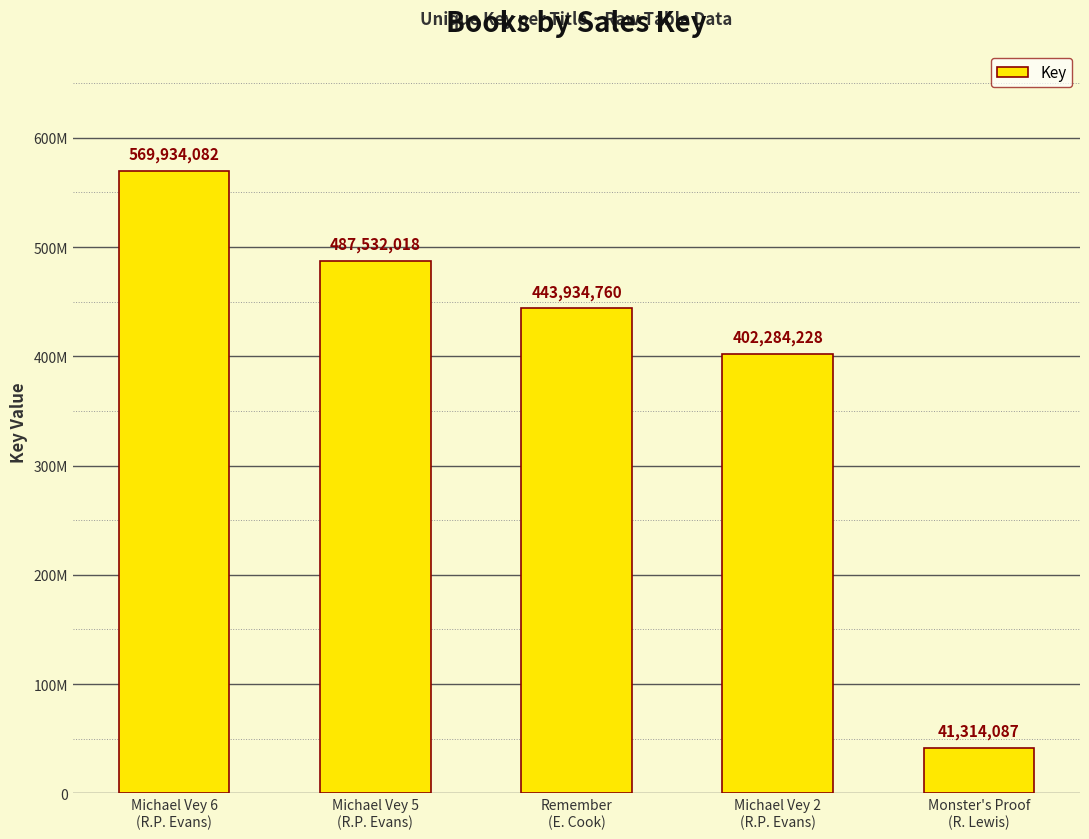

What is the difference between the maximum and second lowest values?

167649854